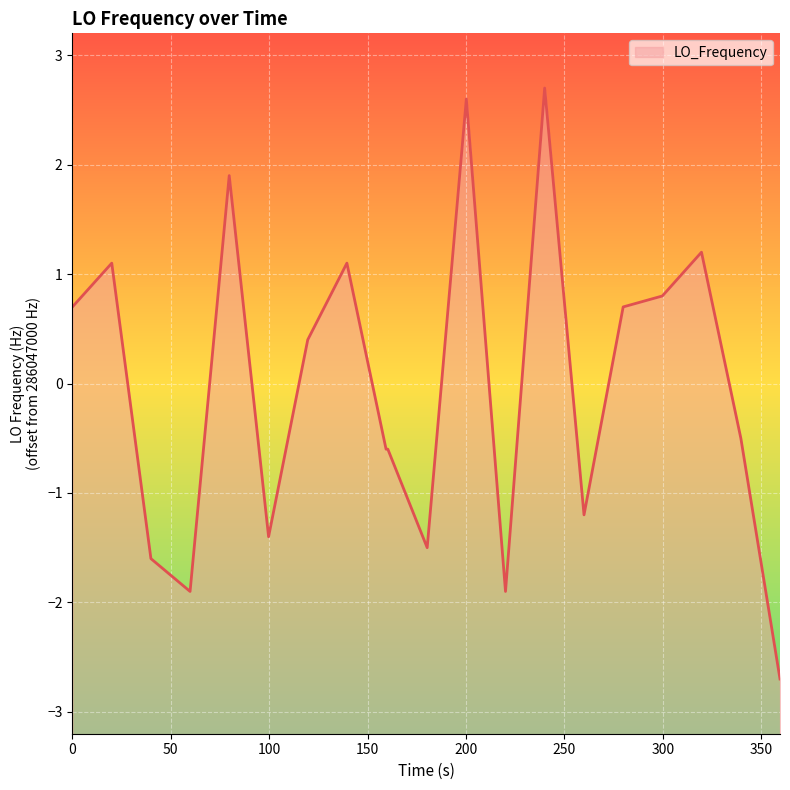

Count the number of categories in the chart.

20